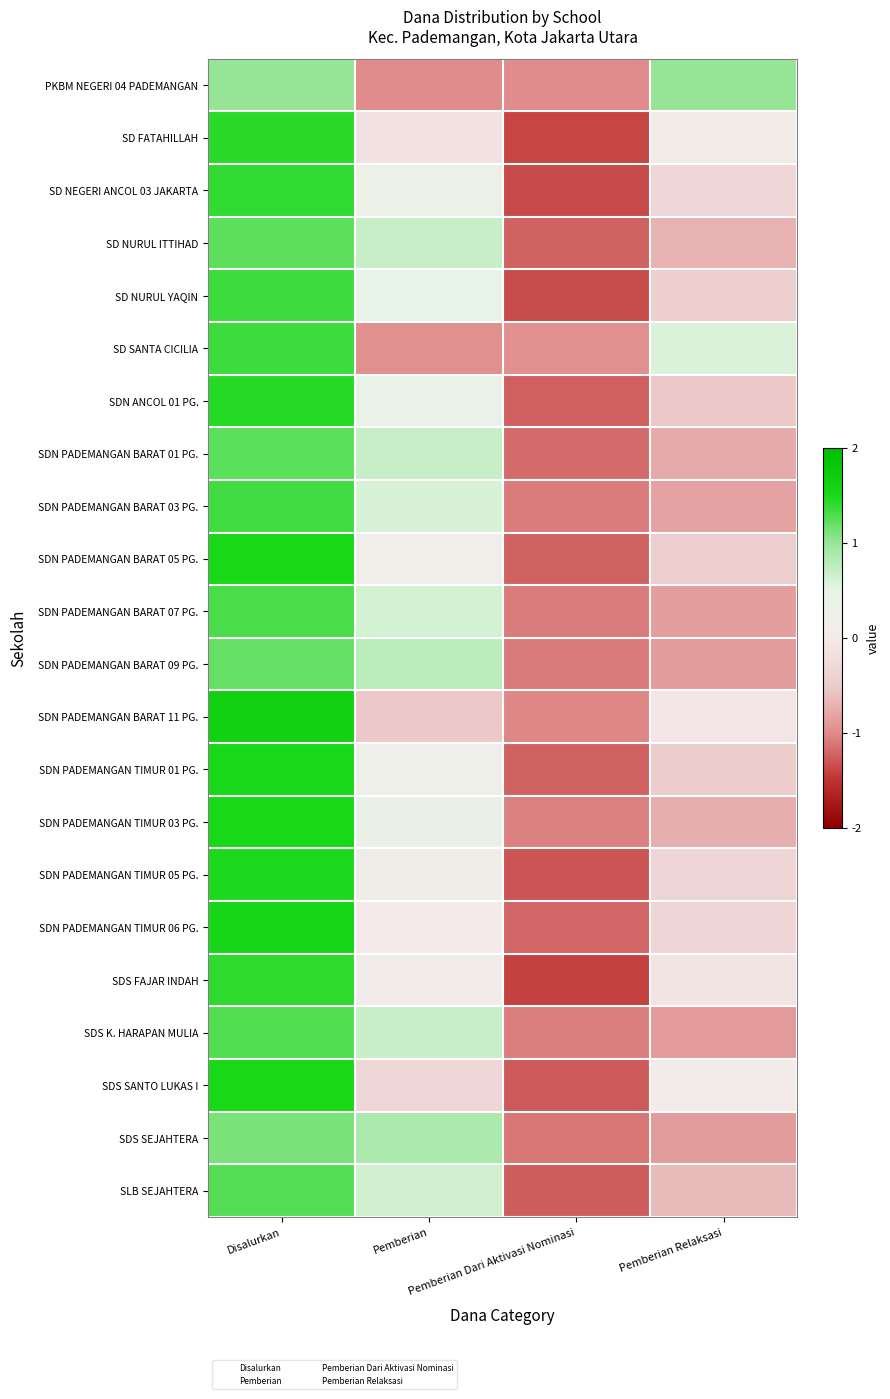

Reading left to right, extract all data points from this chart.

PKBM NEGERI 04 PADEMANGAN: Disalurkan=1.0	Pemberian=-1.0	Pemberian Dari Aktivasi Nominasi=-1.0	Pemberian Relaksasi=1.0
SD FATAHILLAH: Disalurkan=1.4	Pemberian=-0.1	Pemberian Dari Aktivasi Nominasi=-1.4	Pemberian Relaksasi=0.1
SD NEGERI ANCOL 03 JAKARTA: Disalurkan=1.4	Pemberian=0.3	Pemberian Dari Aktivasi Nominasi=-1.4	Pemberian Relaksasi=-0.3
SD NURUL ITTIHAD: Disalurkan=1.2	Pemberian=0.7	Pemberian Dari Aktivasi Nominasi=-1.2	Pemberian Relaksasi=-0.7
SD NURUL YAQIN: Disalurkan=1.3	Pemberian=0.4	Pemberian Dari Aktivasi Nominasi=-1.3	Pemberian Relaksasi=-0.4
SD SANTA CICILIA: Disalurkan=1.3	Pemberian=-1.0	Pemberian Dari Aktivasi Nominasi=-1.0	Pemberian Relaksasi=0.6
SDN ANCOL 01 PG.: Disalurkan=1.4	Pemberian=0.3	Pemberian Dari Aktivasi Nominasi=-1.2	Pemberian Relaksasi=-0.5
SDN PADEMANGAN BARAT 01 PG.: Disalurkan=1.2	Pemberian=0.7	Pemberian Dari Aktivasi Nominasi=-1.2	Pemberian Relaksasi=-0.8
SDN PADEMANGAN BARAT 03 PG.: Disalurkan=1.3	Pemberian=0.6	Pemberian Dari Aktivasi Nominasi=-1.1	Pemberian Relaksasi=-0.8
SDN PADEMANGAN BARAT 05 PG.: Disalurkan=1.5	Pemberian=0.2	Pemberian Dari Aktivasi Nominasi=-1.2	Pemberian Relaksasi=-0.5
SDN PADEMANGAN BARAT 07 PG.: Disalurkan=1.3	Pemberian=0.6	Pemberian Dari Aktivasi Nominasi=-1.1	Pemberian Relaksasi=-0.9
SDN PADEMANGAN BARAT 09 PG.: Disalurkan=1.2	Pemberian=0.8	Pemberian Dari Aktivasi Nominasi=-1.1	Pemberian Relaksasi=-0.9
SDN PADEMANGAN BARAT 11 PG.: Disalurkan=1.6	Pemberian=-0.5	Pemberian Dari Aktivasi Nominasi=-1.0	Pemberian Relaksasi=-0.1
SDN PADEMANGAN TIMUR 01 PG.: Disalurkan=1.5	Pemberian=0.2	Pemberian Dari Aktivasi Nominasi=-1.2	Pemberian Relaksasi=-0.5
SDN PADEMANGAN TIMUR 03 PG.: Disalurkan=1.5	Pemberian=0.3	Pemberian Dari Aktivasi Nominasi=-1.1	Pemberian Relaksasi=-0.7
SDN PADEMANGAN TIMUR 05 PG.: Disalurkan=1.5	Pemberian=0.2	Pemberian Dari Aktivasi Nominasi=-1.3	Pemberian Relaksasi=-0.3
SDN PADEMANGAN TIMUR 06 PG.: Disalurkan=1.6	Pemberian=0.0	Pemberian Dari Aktivasi Nominasi=-1.2	Pemberian Relaksasi=-0.3
SDS FAJAR INDAH: Disalurkan=1.4	Pemberian=0.1	Pemberian Dari Aktivasi Nominasi=-1.4	Pemberian Relaksasi=-0.1
SDS K. HARAPAN MULIA: Disalurkan=1.3	Pemberian=0.7	Pemberian Dari Aktivasi Nominasi=-1.1	Pemberian Relaksasi=-0.9
SDS SANTO LUKAS I: Disalurkan=1.5	Pemberian=-0.3	Pemberian Dari Aktivasi Nominasi=-1.3	Pemberian Relaksasi=0.1
SDS SEJAHTERA: Disalurkan=1.1	Pemberian=0.9	Pemberian Dari Aktivasi Nominasi=-1.1	Pemberian Relaksasi=-0.9
SLB SEJAHTERA: Disalurkan=1.3	Pemberian=0.6	Pemberian Dari Aktivasi Nominasi=-1.3	Pemberian Relaksasi=-0.6